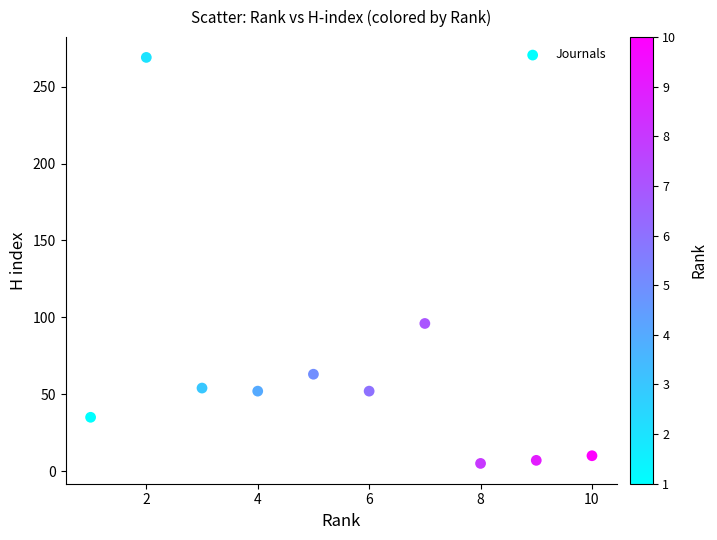

What Y value in the scatter plot is closest to 137?

96